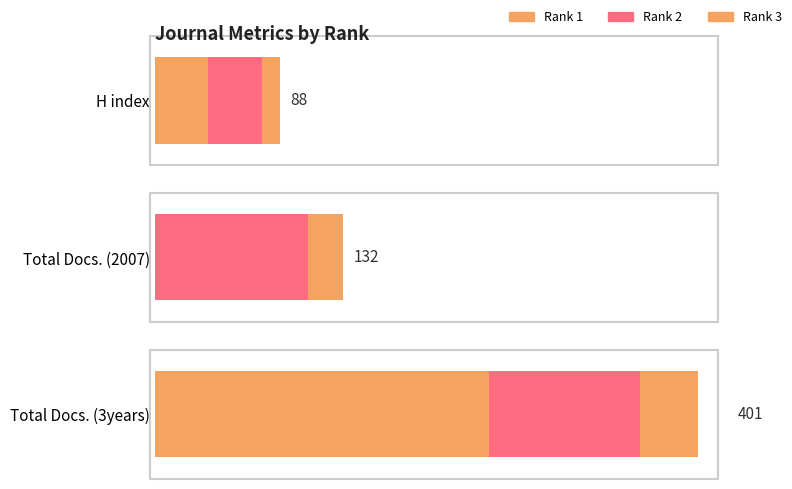

Does the chart contain stacked bars?

No